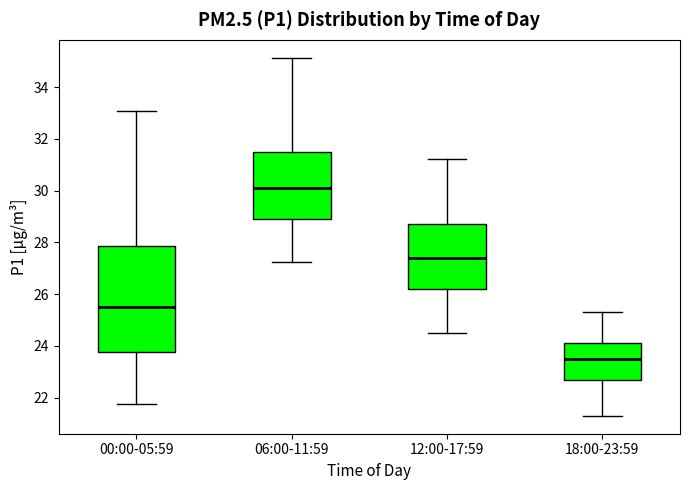

Which box's median line is the highest?

06:00-11:59